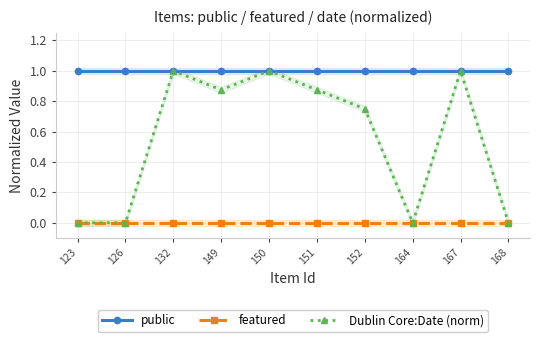

At which category does the chart reach its peak across all series?

123